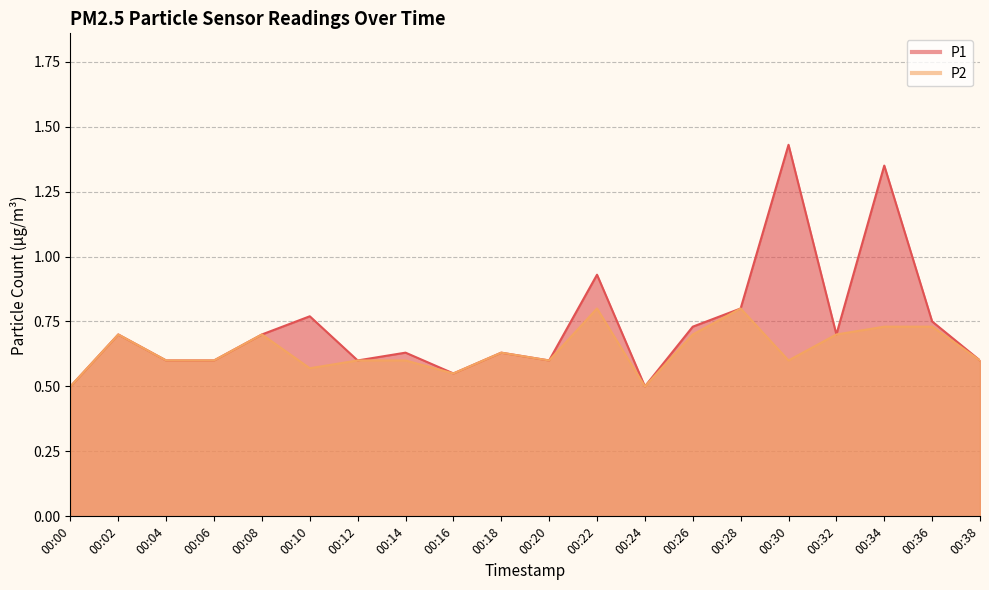

Count the number of data series in this chart.

2